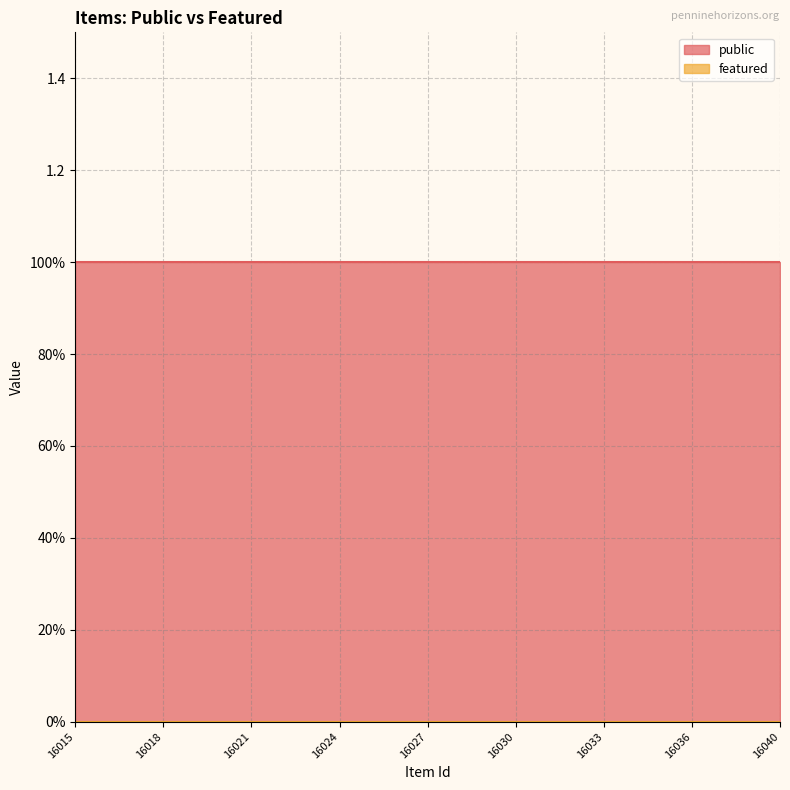

What is the spread (max minus min) of values at 16032?

1